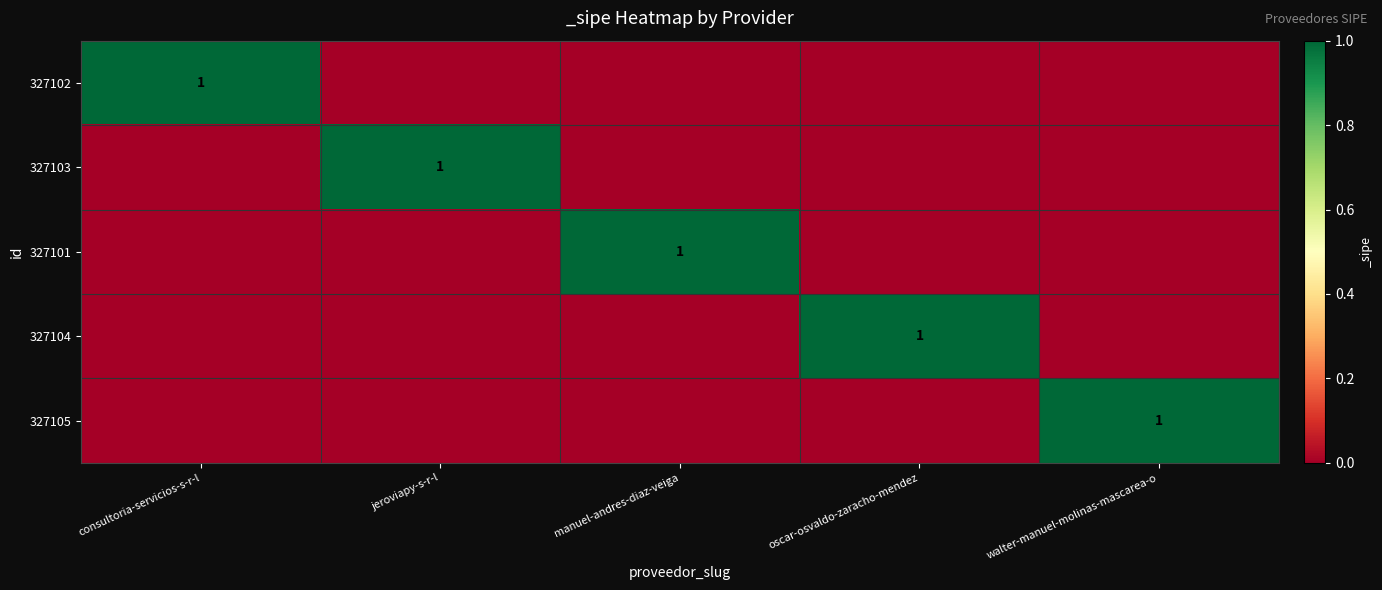

The 327102 series shows 1 at jeroviapy-s-r-l. True or false?

False